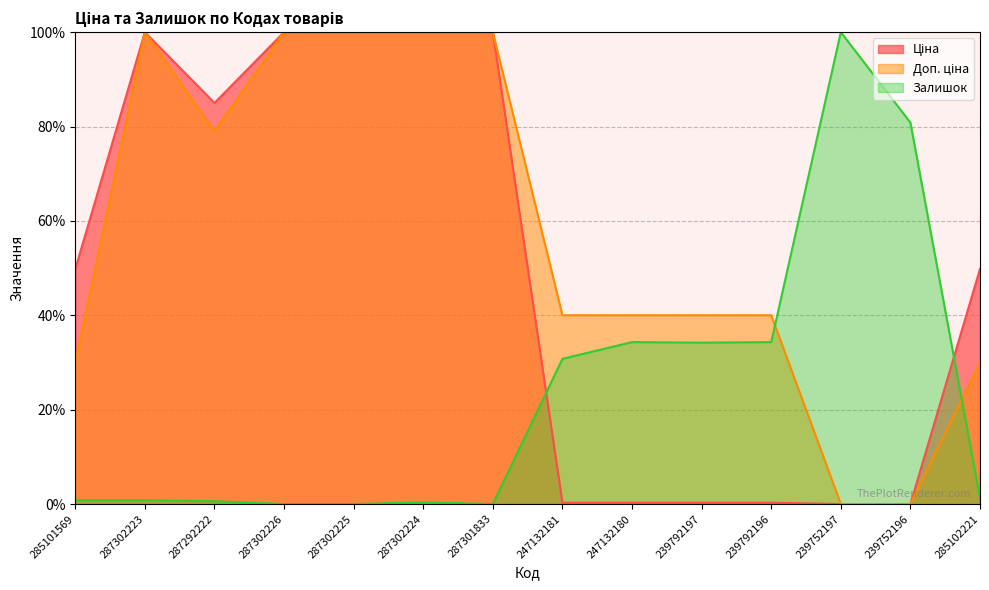

What is the difference between the maximum and second lowest values in the Залишок series?

100.0